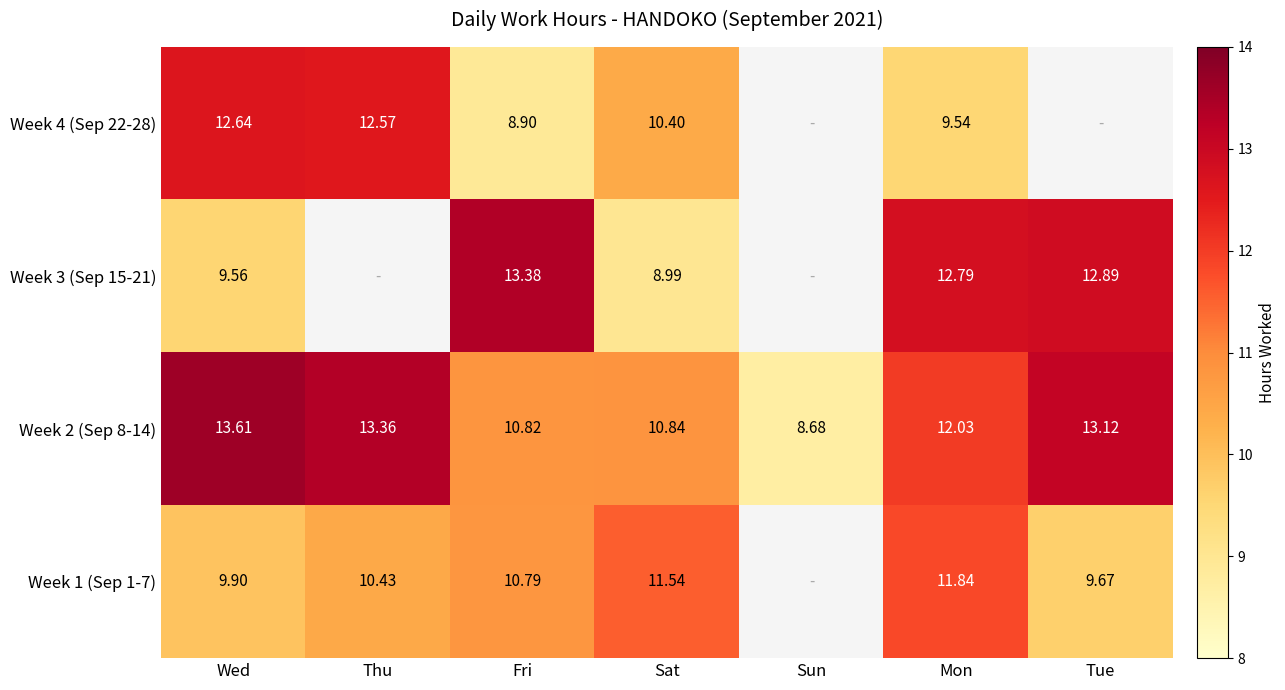

Is the value of Week 2 (Sep 8-14) at Sun greater than the value of Week 1 (Sep 1-7) at Sat?

No